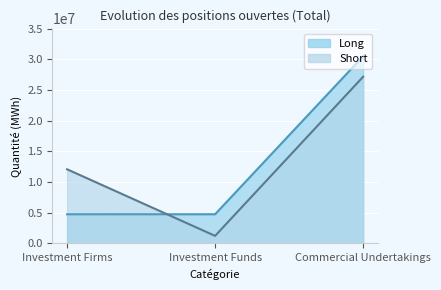

Does the chart display data point markers on the line(s)?

No